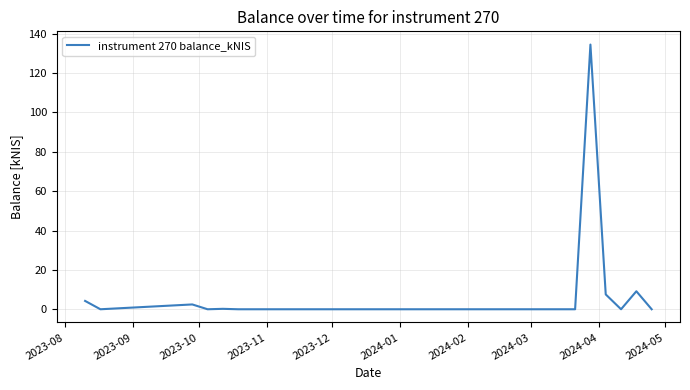

Count the number of data series in this chart.

1